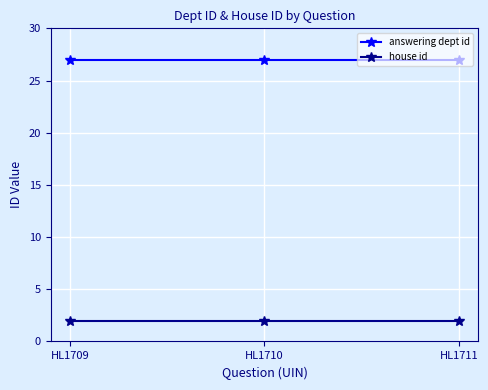

How many lines are shown in the chart?

2